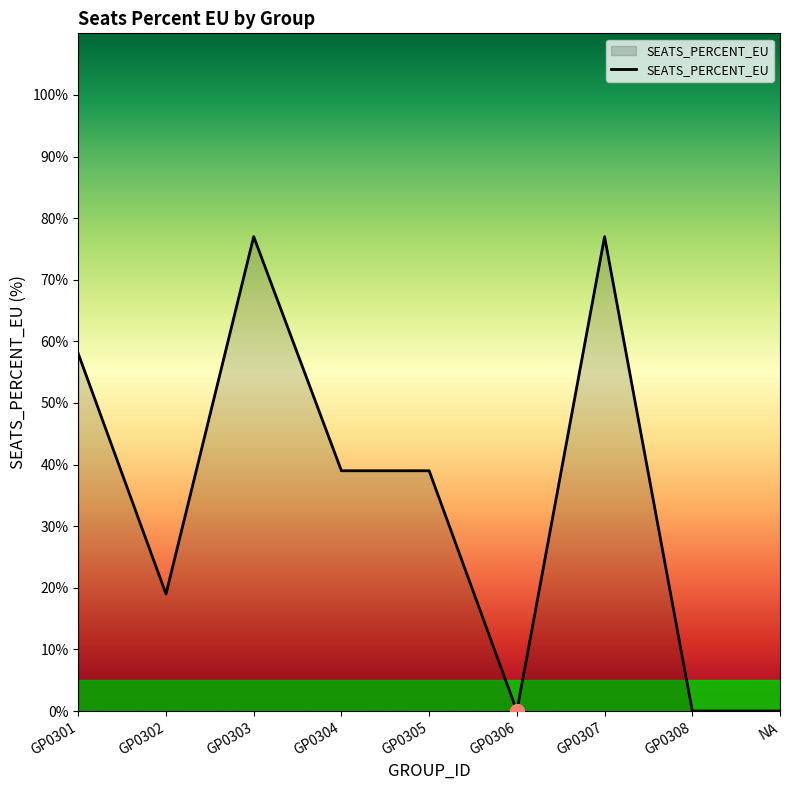

What is the label of the 4th point from the left?

GP0304